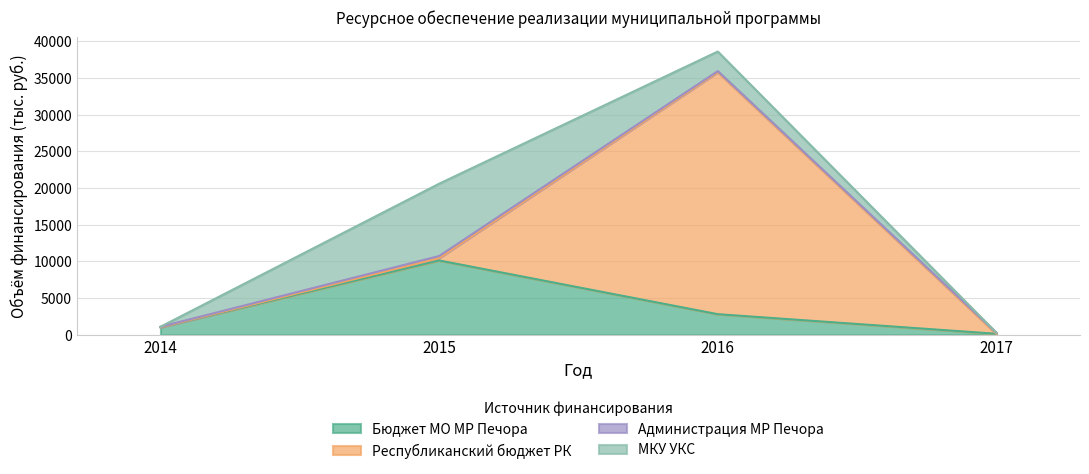

What is the approximate value of Республиканский бюджет РК at 2015?

322.4